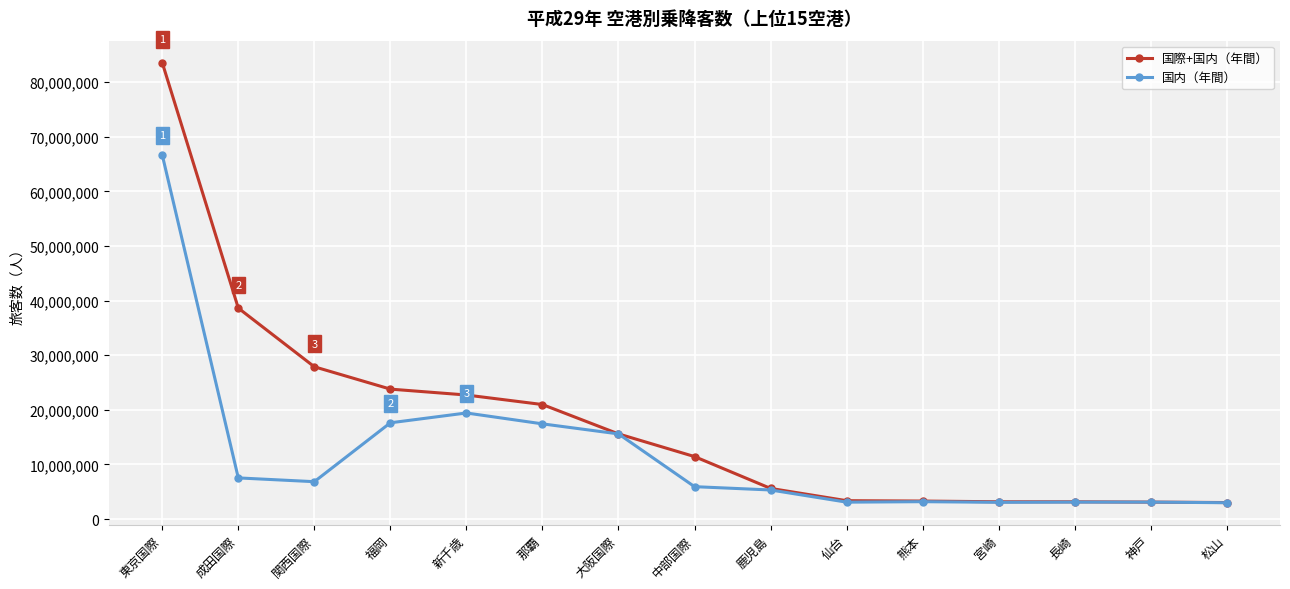

What is the value of the 国際+国内（年間） point at the 13th from the left?

3165385